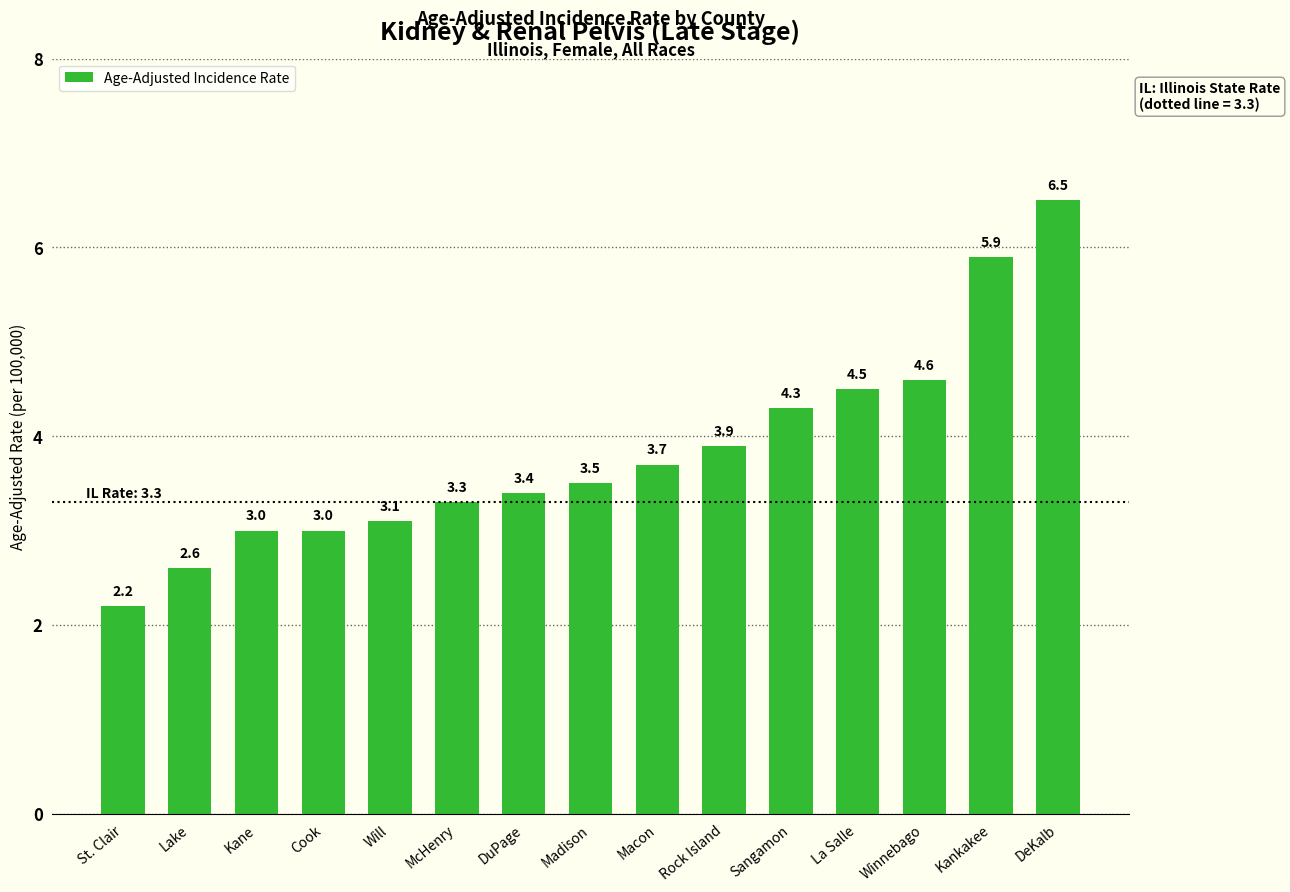

What value does the data have at Winnebago?

4.6